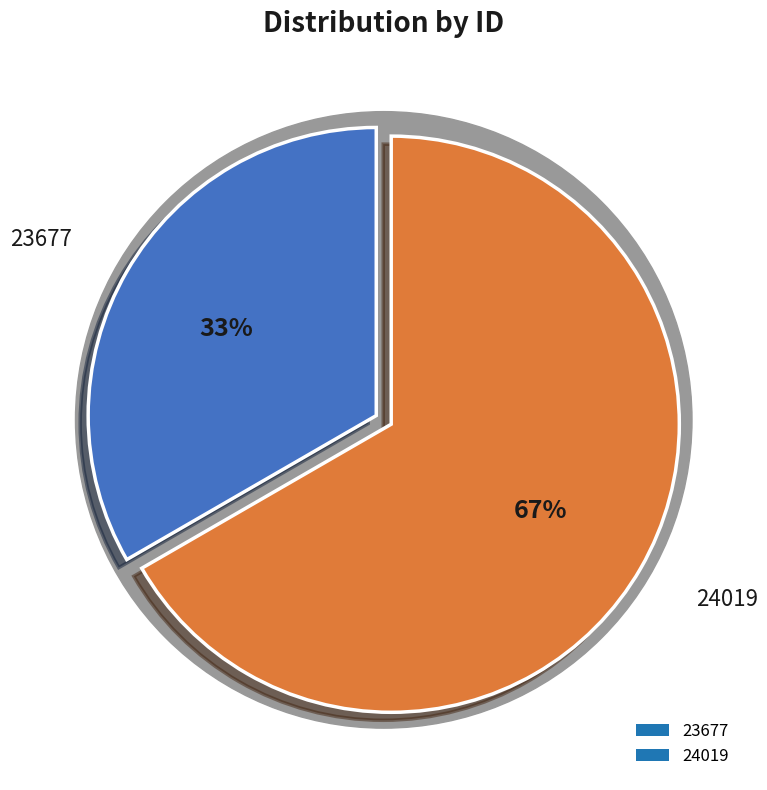

What is the total percentage of 24019 and 23677?

100.0%